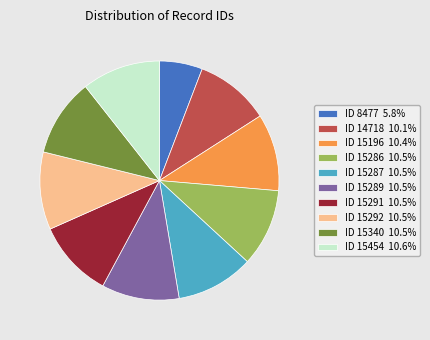

Does any single category account for the majority?

No